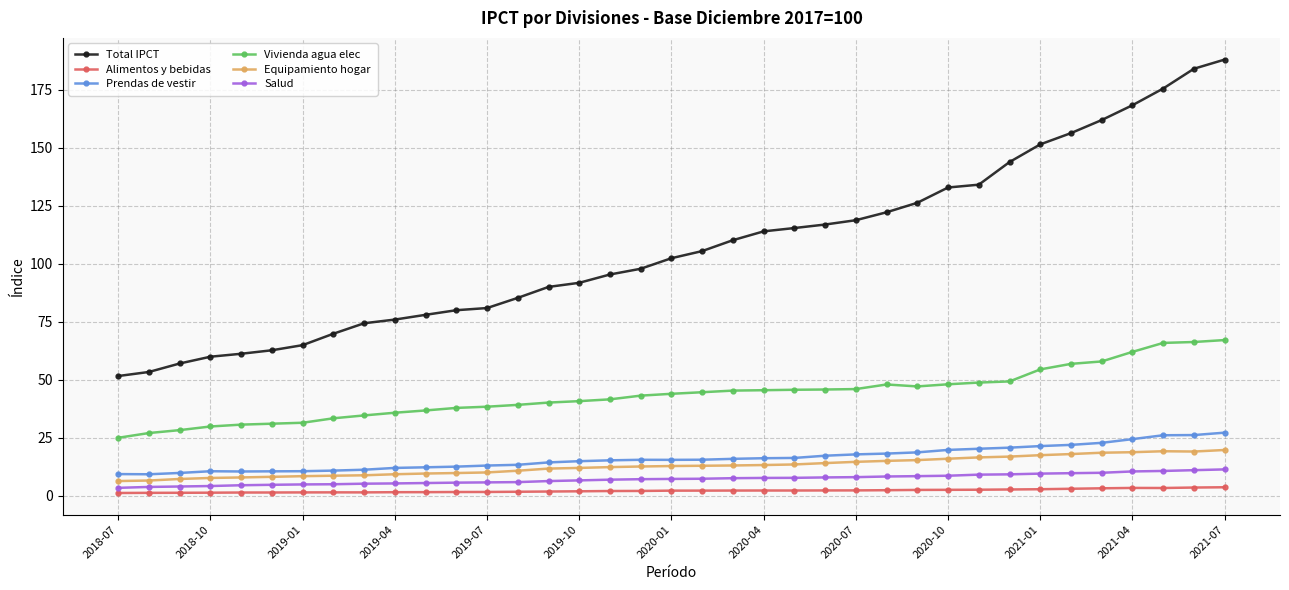

Which series has the largest total across all categories?

Total IPCT